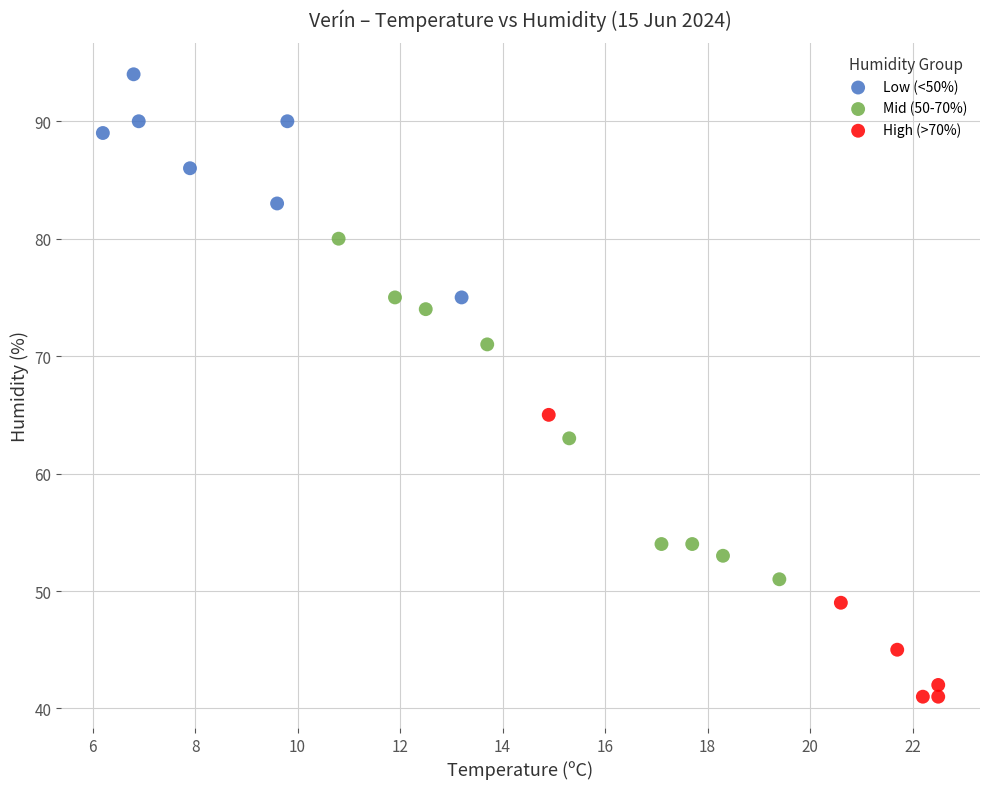

Which series has the widest spread of Y values?

Mid (50-70%)